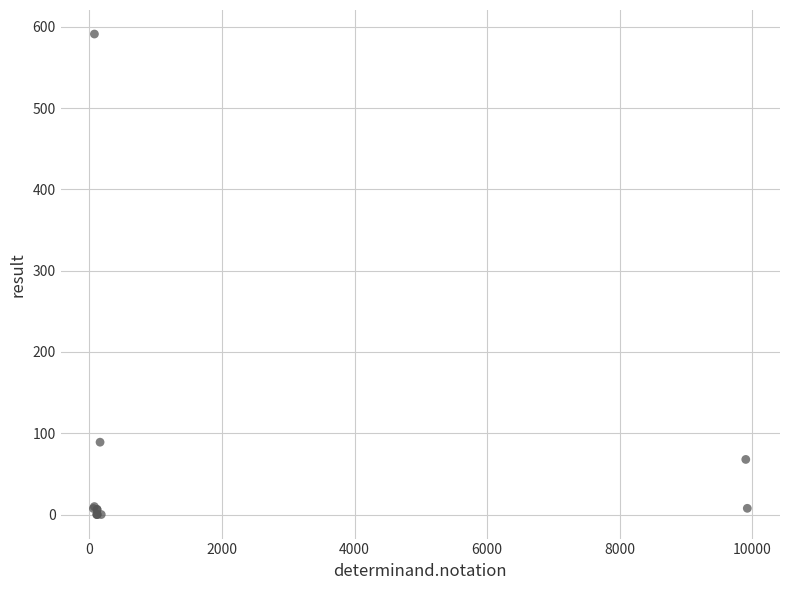

What Y value in the scatter plot is closest to 295?

89.0